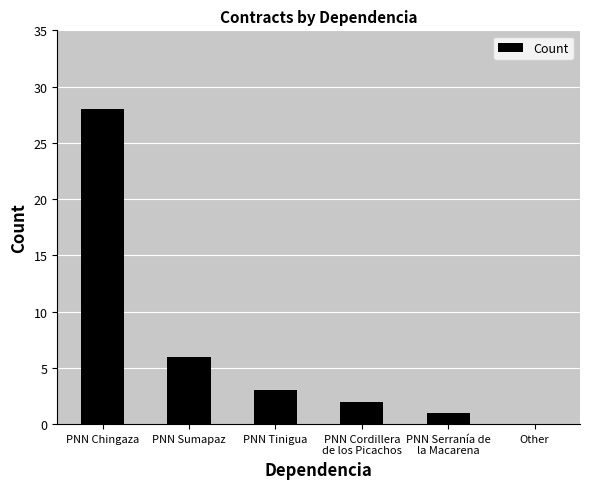

Reading left to right, what are all the values shown in this chart?

28	6	3	2	1	0